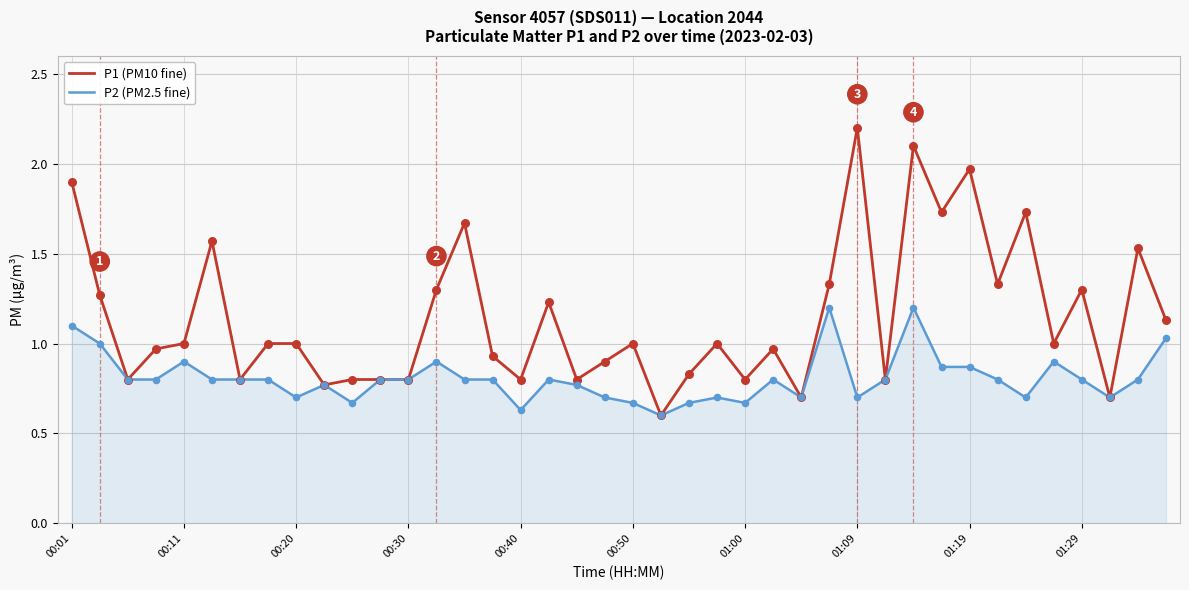

Which series has the largest total across all categories?

P1 (PM10 fine)